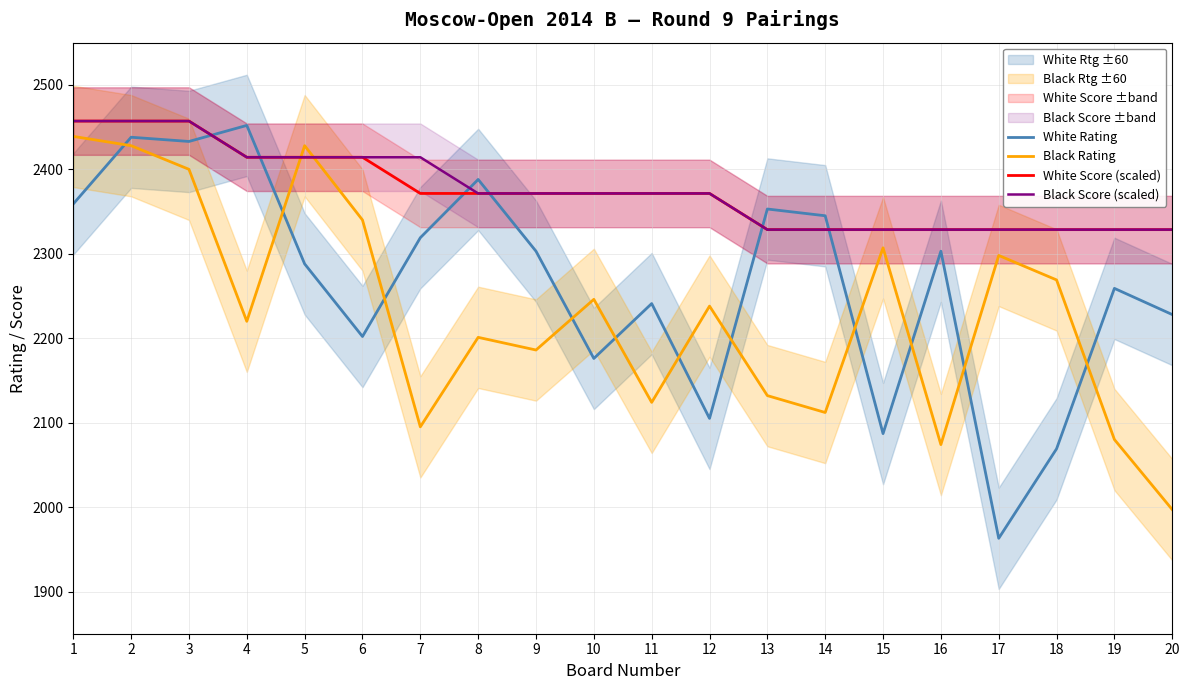

True or false: Black Rating and White Score (scaled) cross at least once.

True